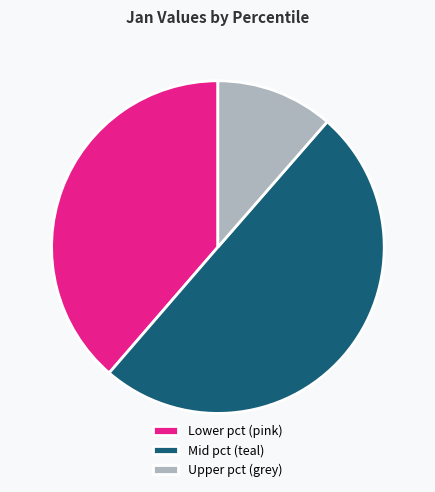

Which category has the biggest portion of the pie?

Mid pct (teal)